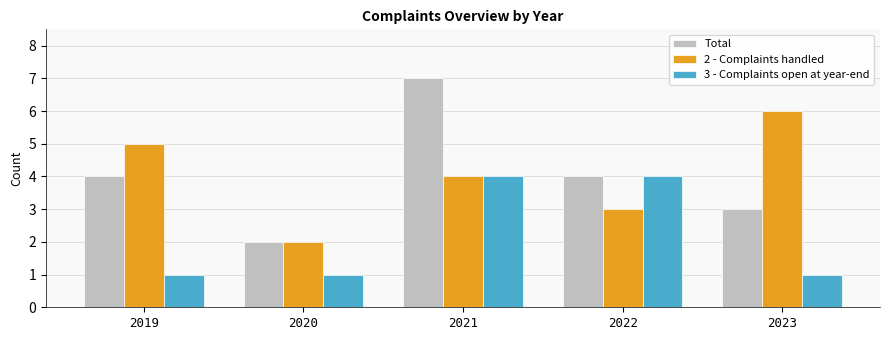

List the labels in order of 2 - Complaints handled value, smallest first.

2020, 2022, 2021, 2019, 2023